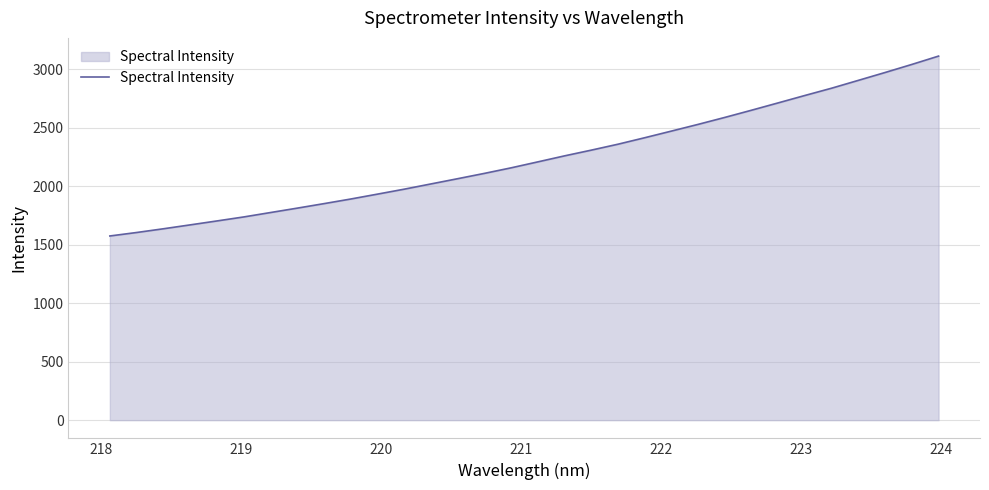

What is the minimum value shown in the chart?

1574.4